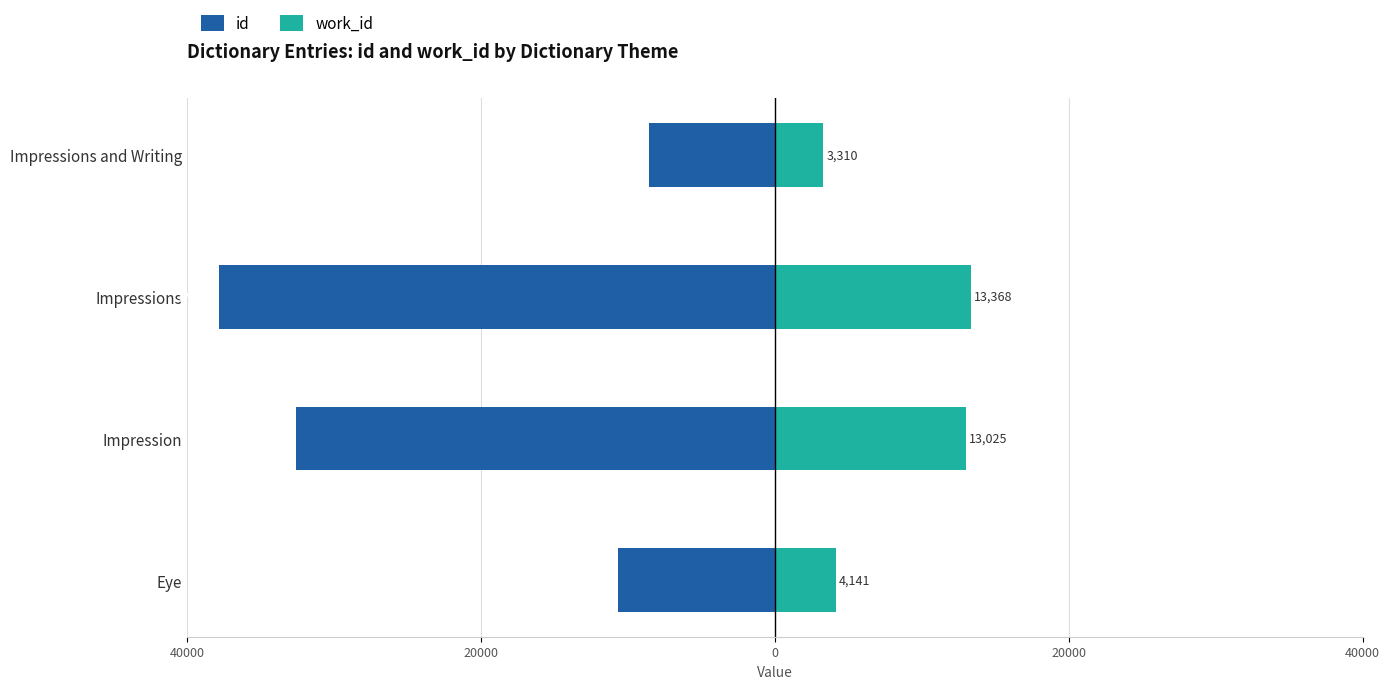

What value does the id series have at Eye, to the nearest 100?

-10700